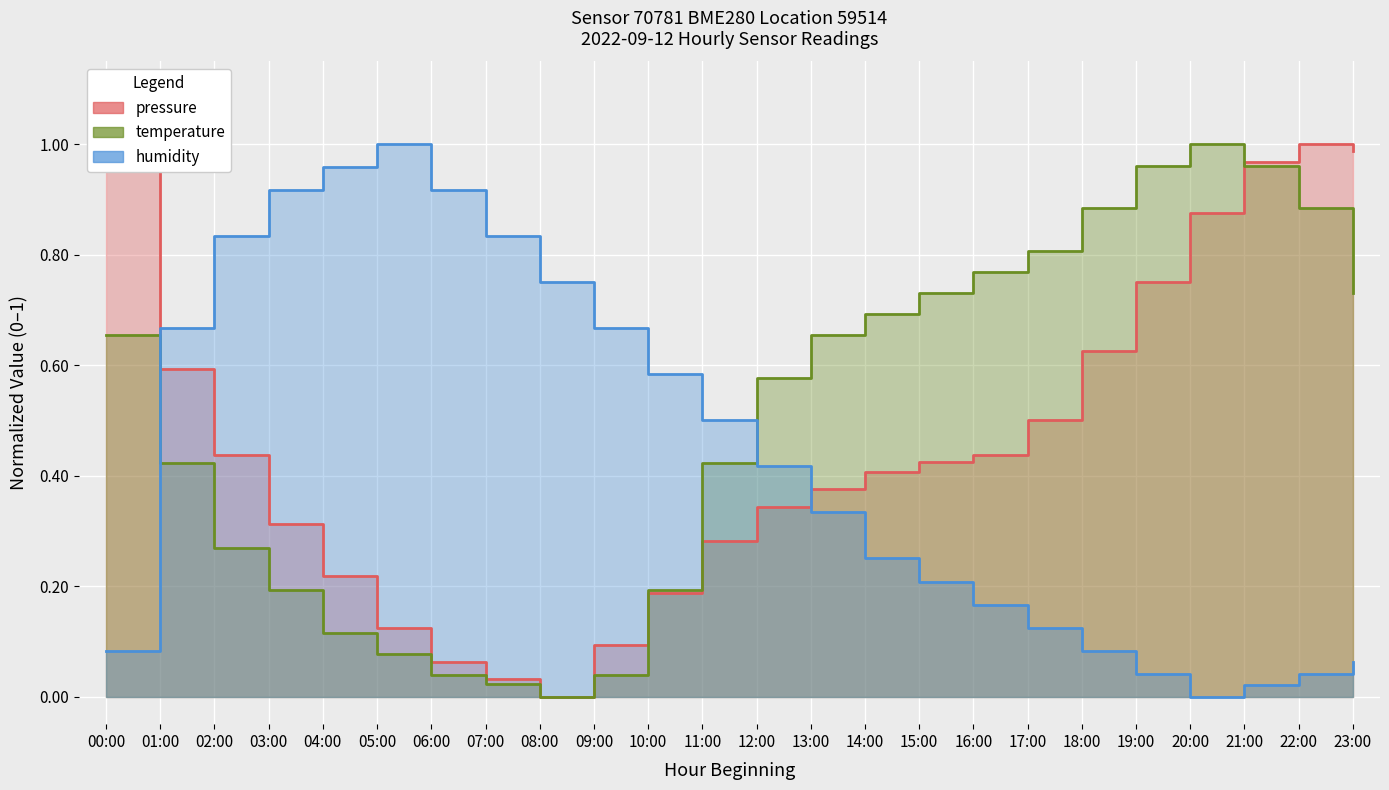

Which series has the widest spread of values?

pressure